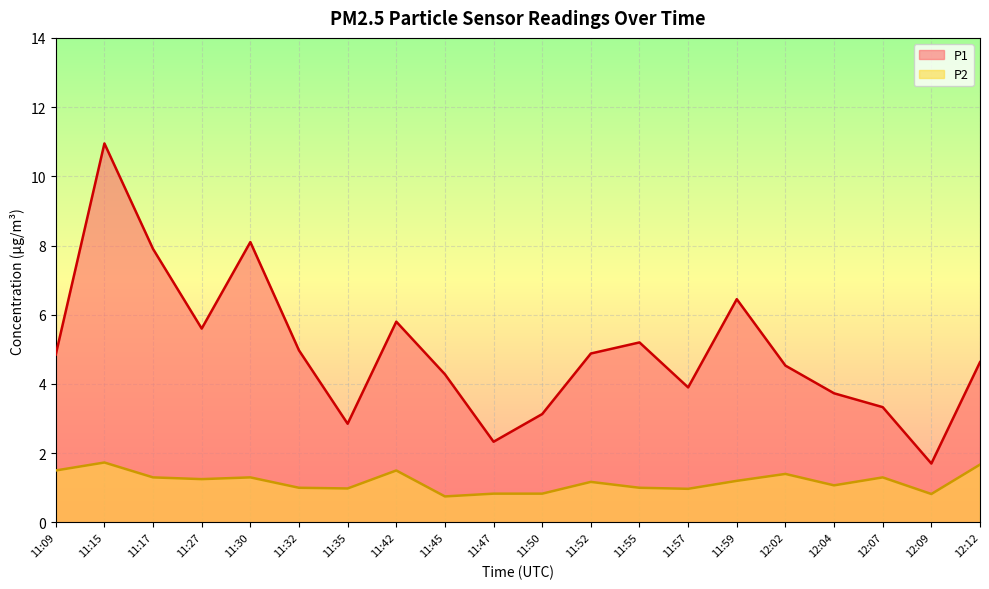

What is the minimum value for P1?

1.7